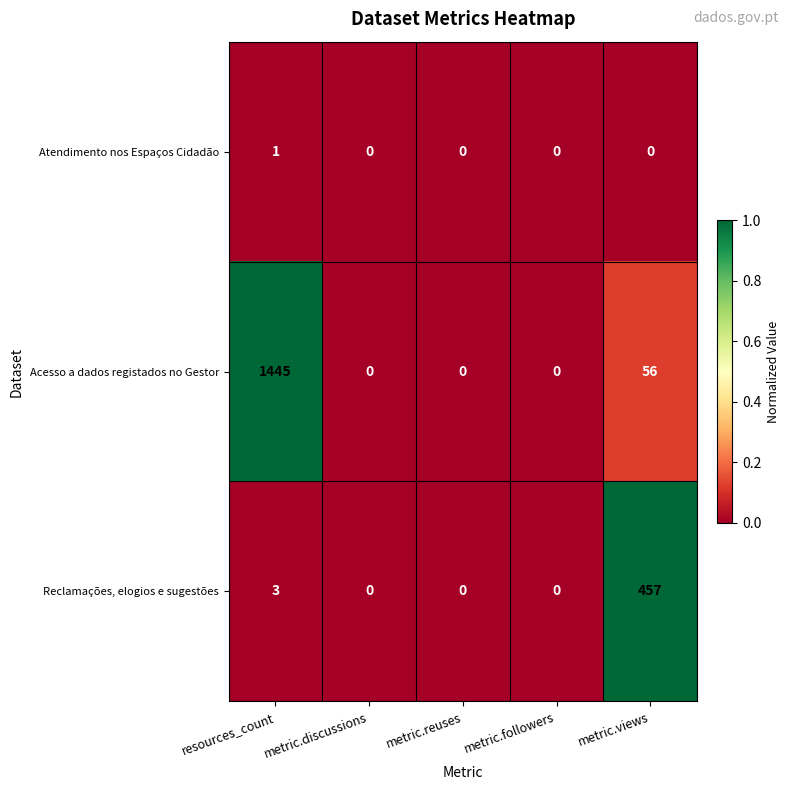

Between resources_count and metric.views, which series saw the biggest shift?

Acesso a dados registados no Gestor